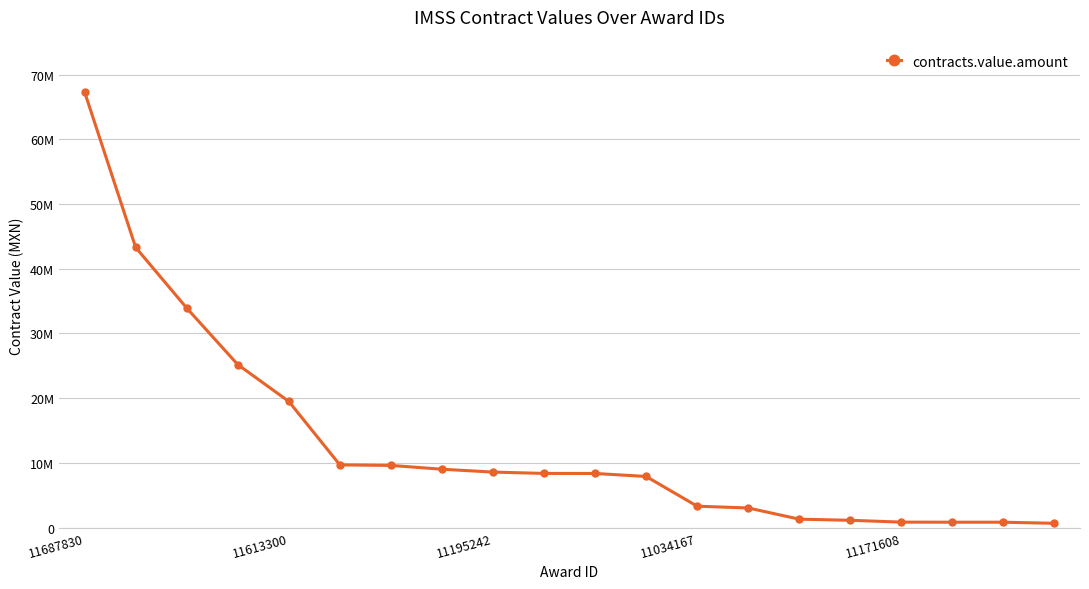

At which category does the chart reach its minimum across all series?

19